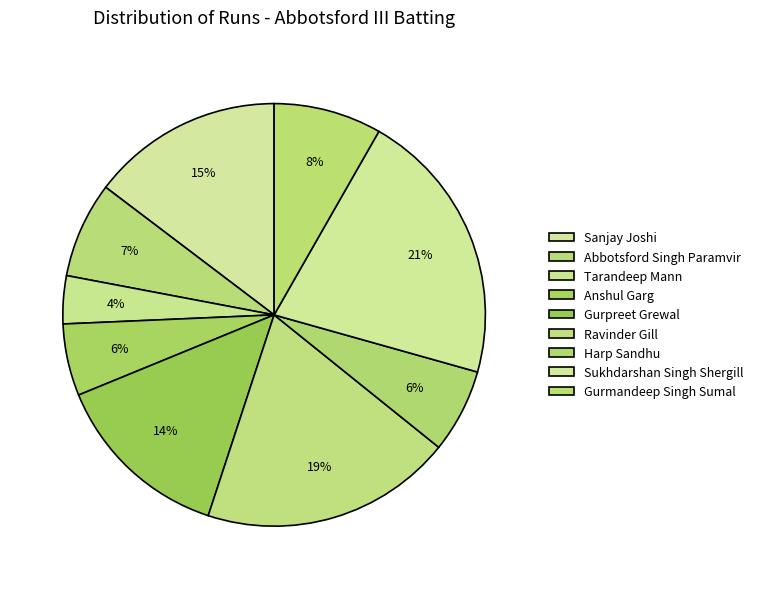

Between Anshul Garg and Abbotsford Singh Paramvir, which is larger?

Abbotsford Singh Paramvir